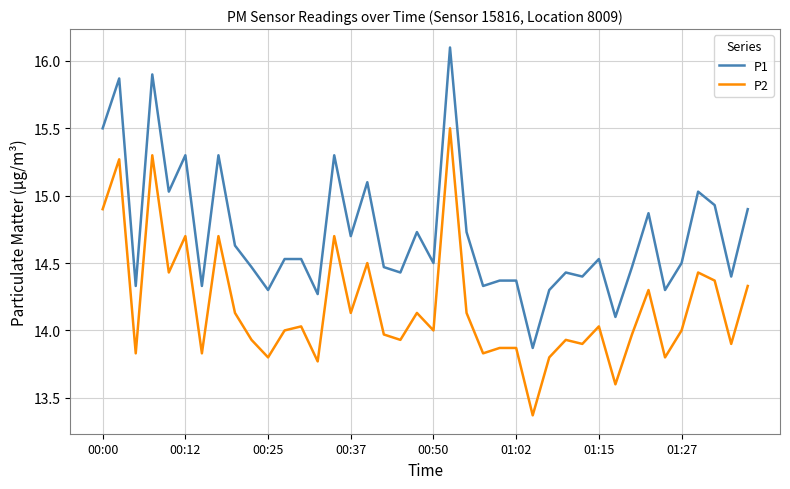

True or false: P2 and P1 cross at least once.

False